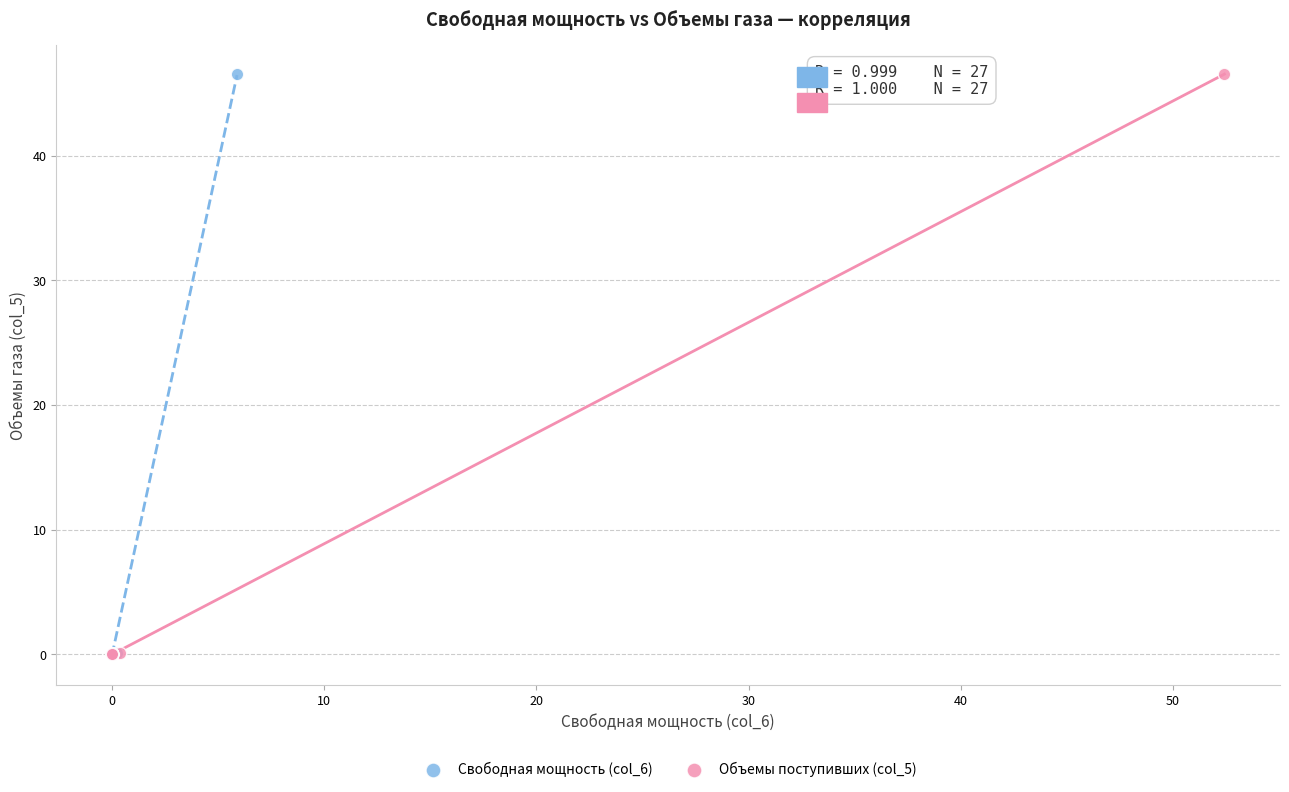

What are all the series names shown in the legend?

Свободная мощность (col_6), Объемы поступивших (col_5)